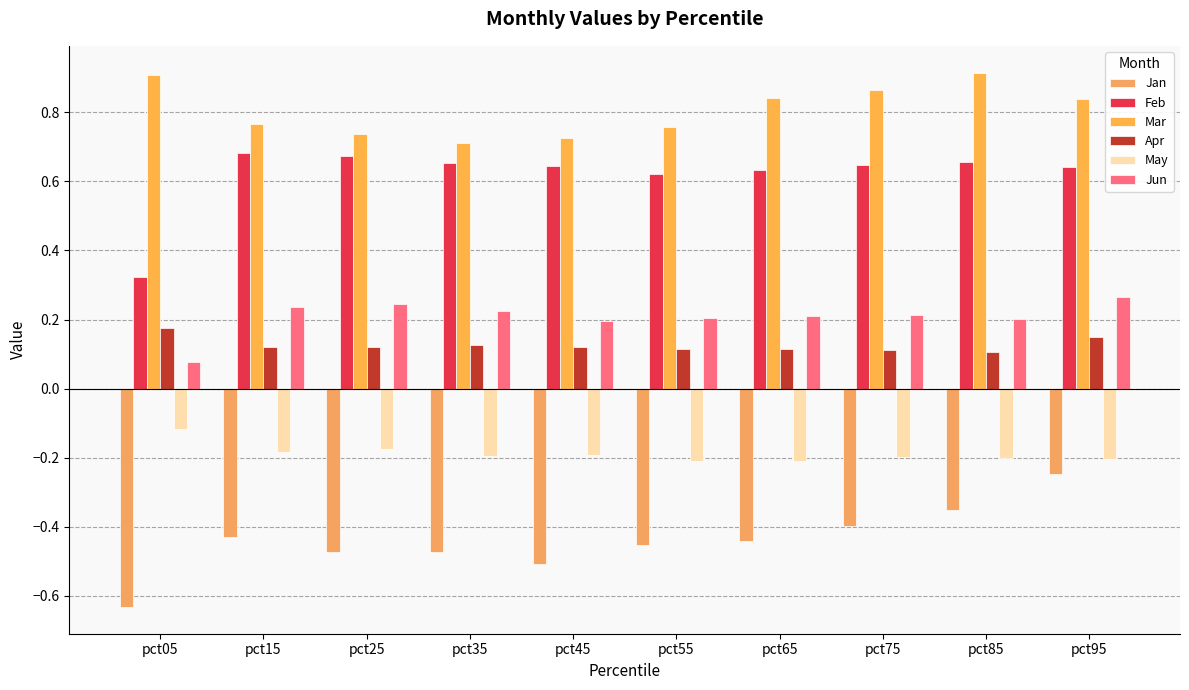

At which label is Feb closest to 0?

pct05